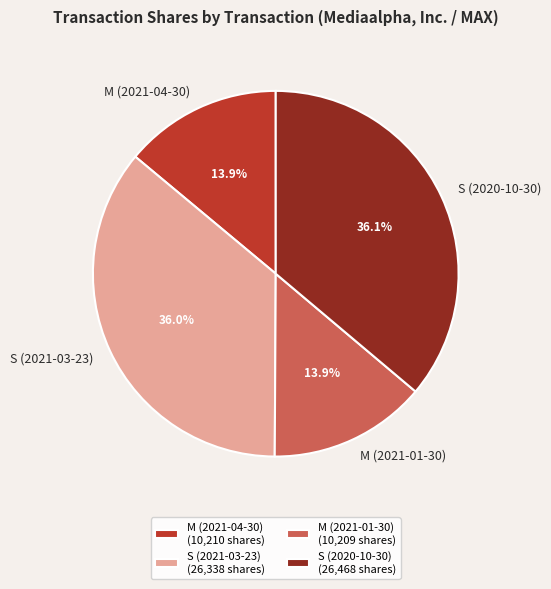

Is there a majority slice in this chart?

No